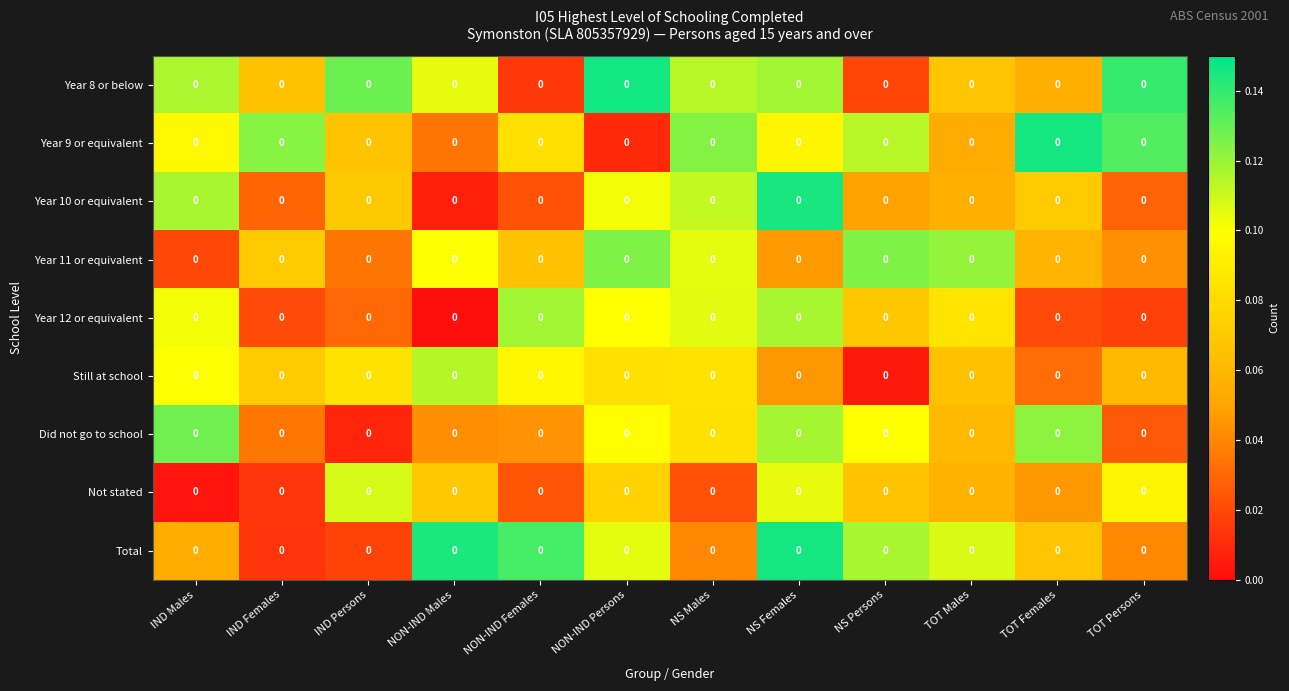

At which category is the sum across all series the highest?

NS Females